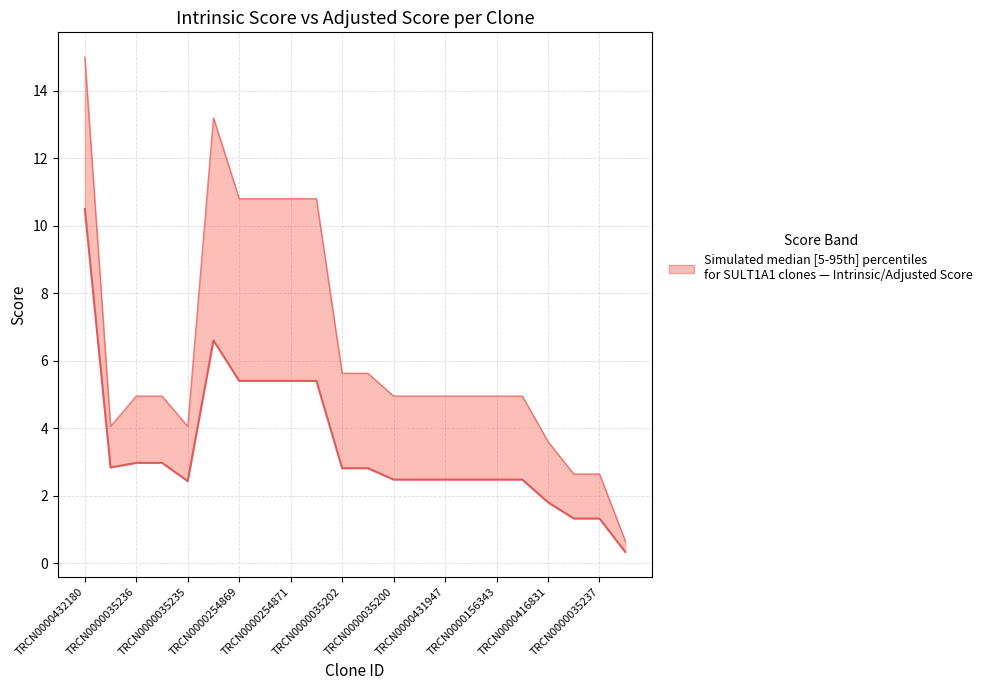

Is this an area chart (filled region under the line)?

No